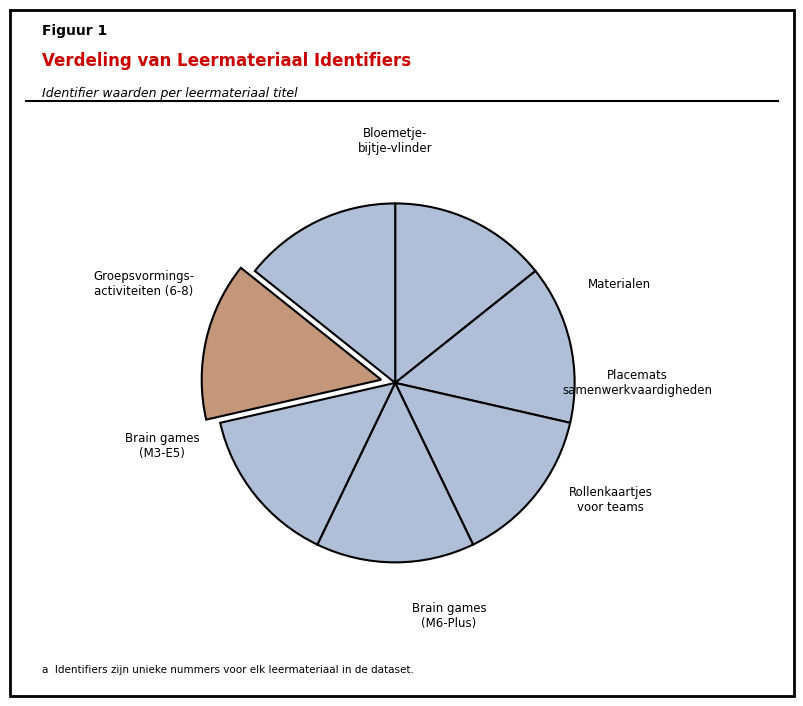

Count the number of slices in the pie.

7